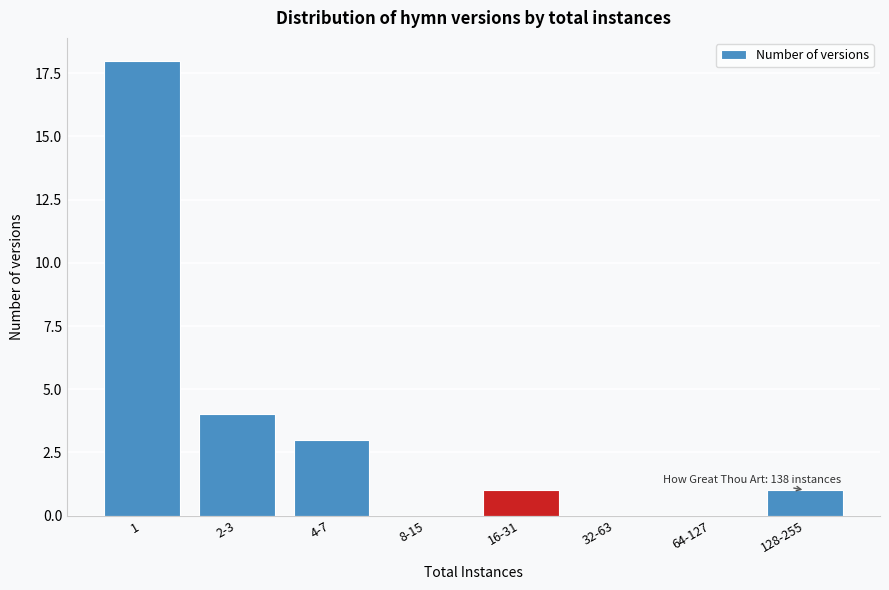

Reading right to left, transcribe all the data shown in this chart.

128-255=1	64-127=0	32-63=0	16-31=1	8-15=0	4-7=3	2-3=4	1=18